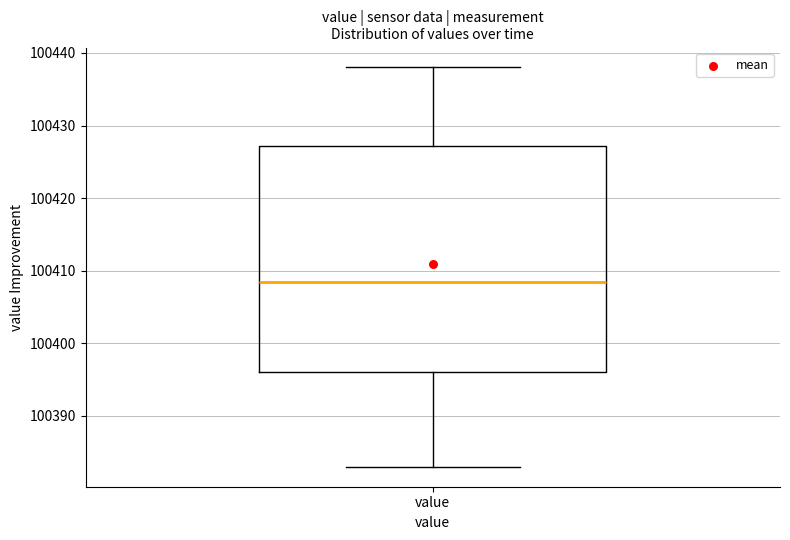

Where is the lower edge of the box for value on the y-axis? The values are not printed on the chart, so give them approximately, as read against the axis.

100396